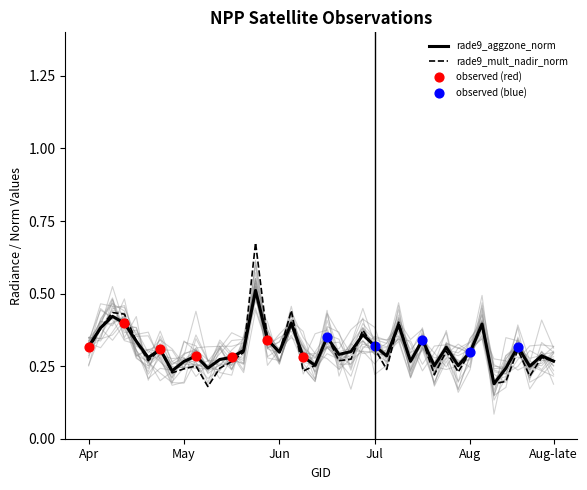

What are all the series names shown in the legend?

rade9_aggzone_norm, rade9_mult_nadir_norm